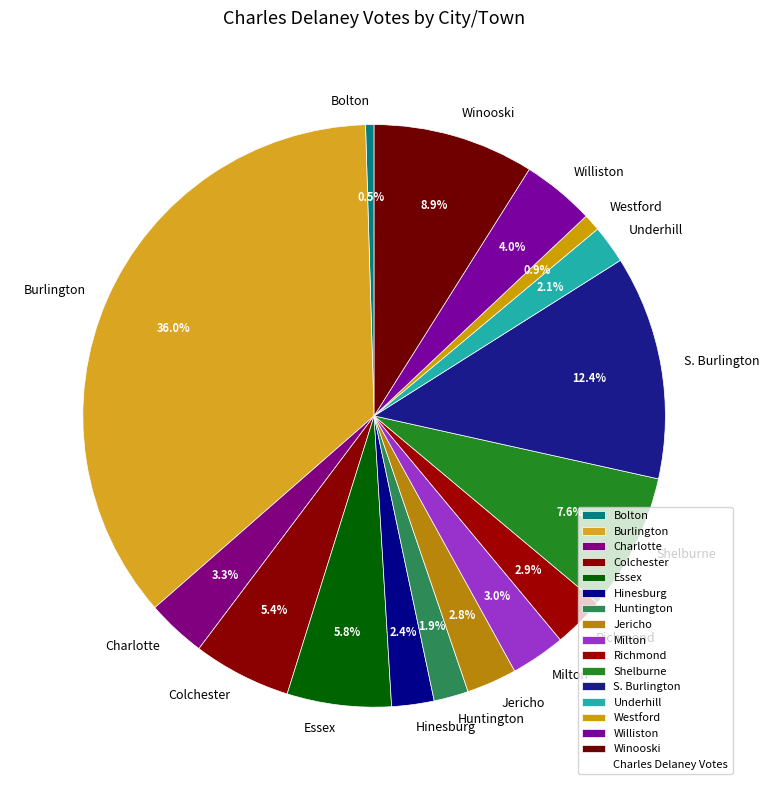

True or false: Hinesburg accounts for 2% of the total.

True